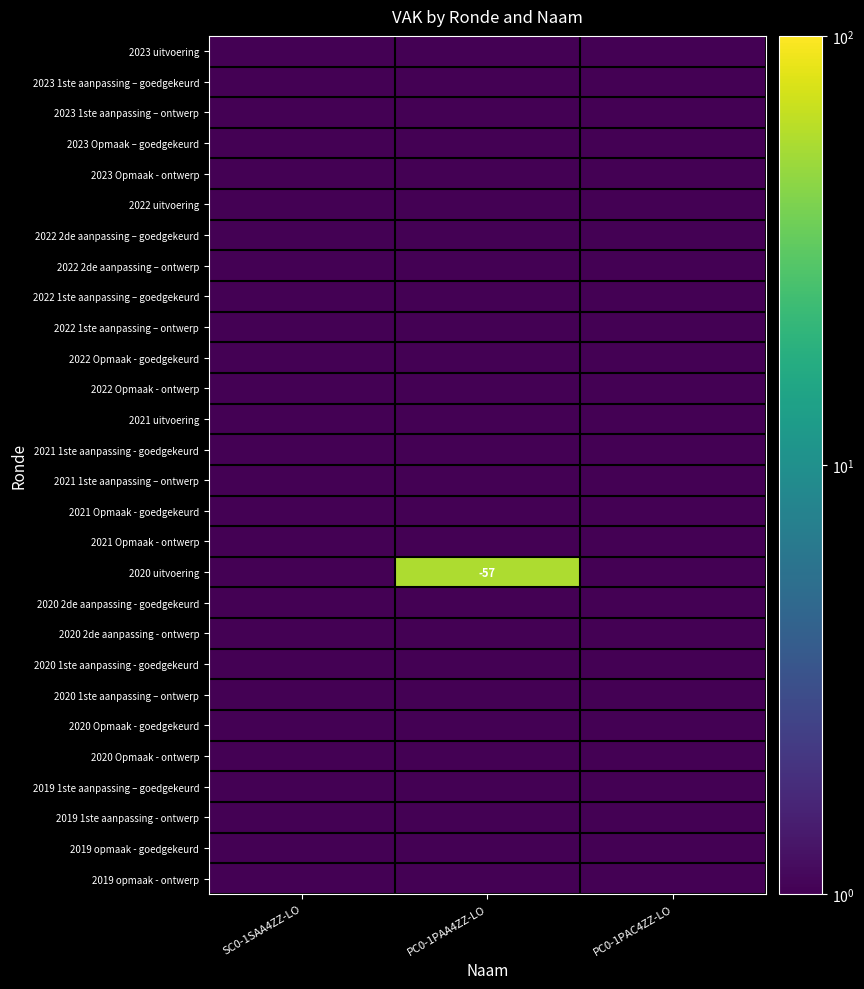

Read the 2021 1ste aanpassing - goedgekeurd value at PC0-1PAA4ZZ-LO.

0.1